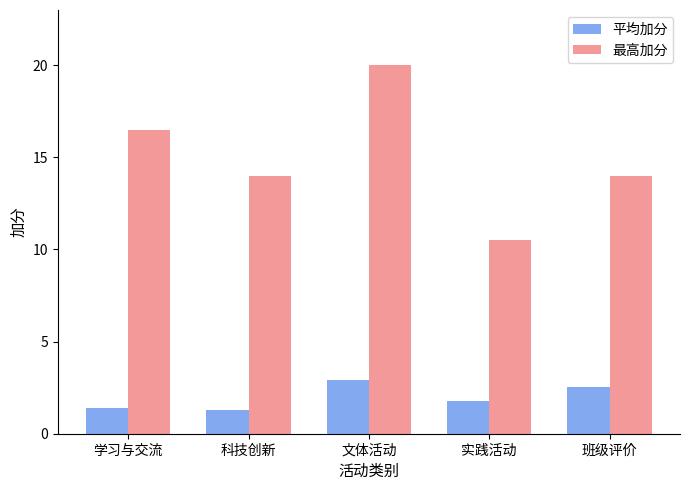

Reading left to right, what are all the values shown in this chart?

平均加分: 1.4	1.3	2.9	1.8	2.5
最高加分: 16.5	14.0	20.0	10.5	14.0